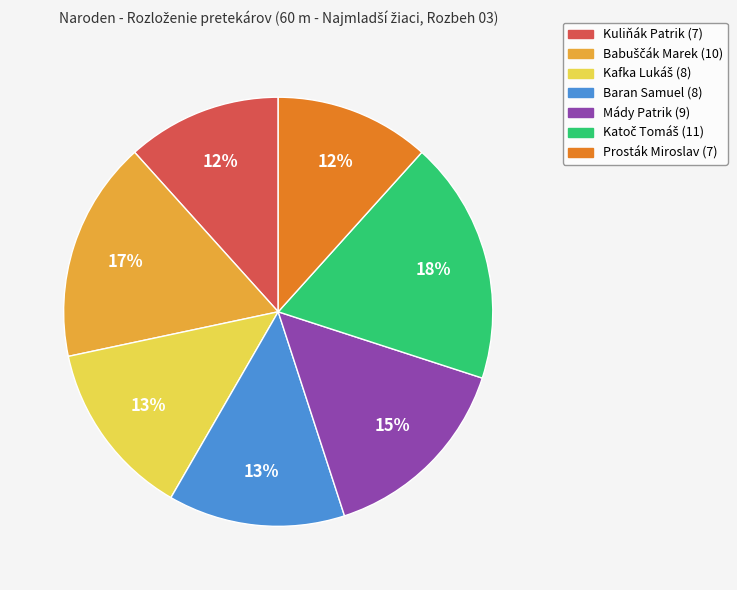

Is Baran Samuel the majority of the pie?

No